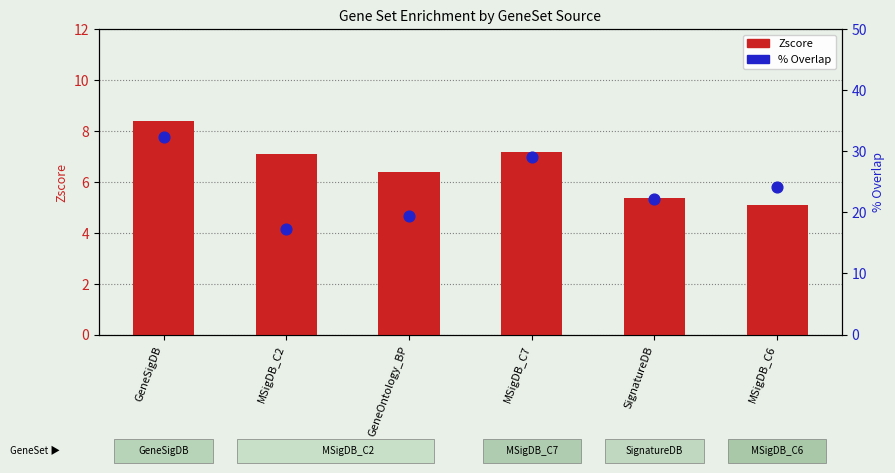

Which series contains the lowest Y value?

Zscore